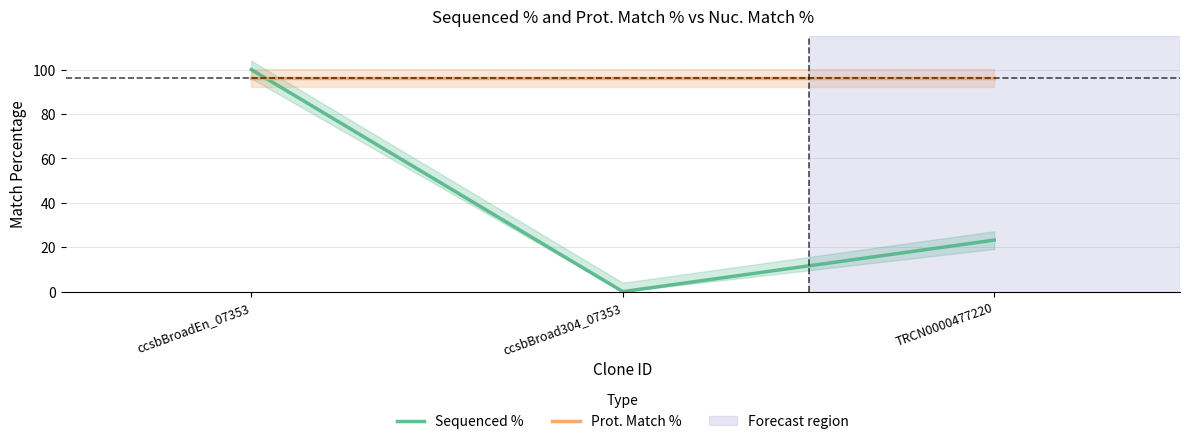

Reading left to right, what are all the values shown in this chart?

Sequenced %: ccsbBroadEn_07353=100.0	ccsbBroad304_07353=0.0	TRCN0000477220=23.2
Prot. Match %: ccsbBroadEn_07353=96.3	ccsbBroad304_07353=96.3	TRCN0000477220=96.3